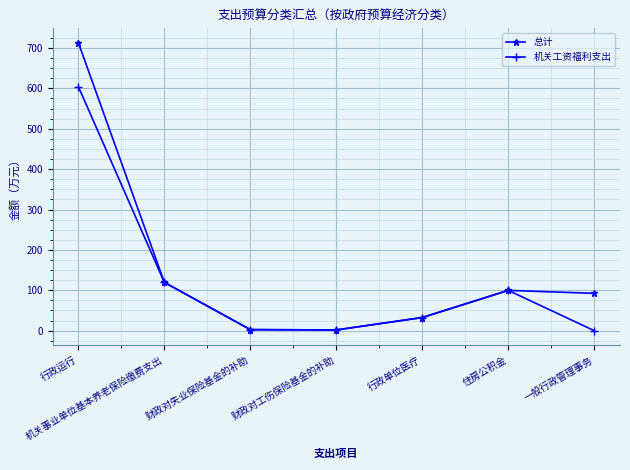

Where does the 机关工资福利支出 series first go above 32?

行政运行